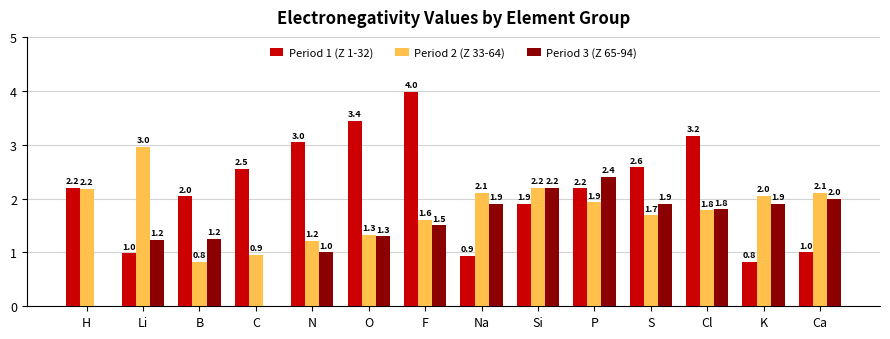

Which series has the largest range (max minus min)?

Period 1 (Z 1-32)